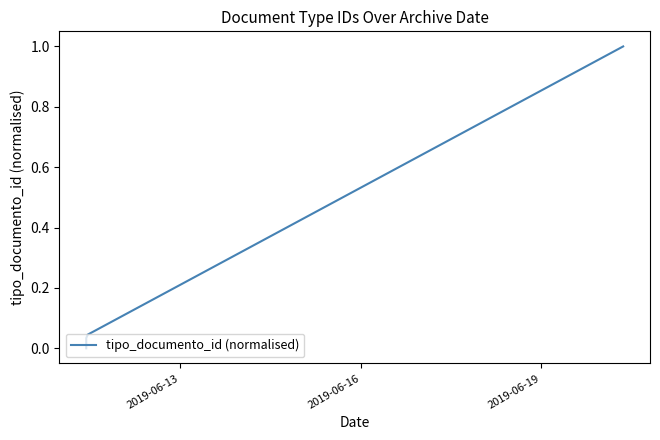

What is the greatest value displayed?

1.0